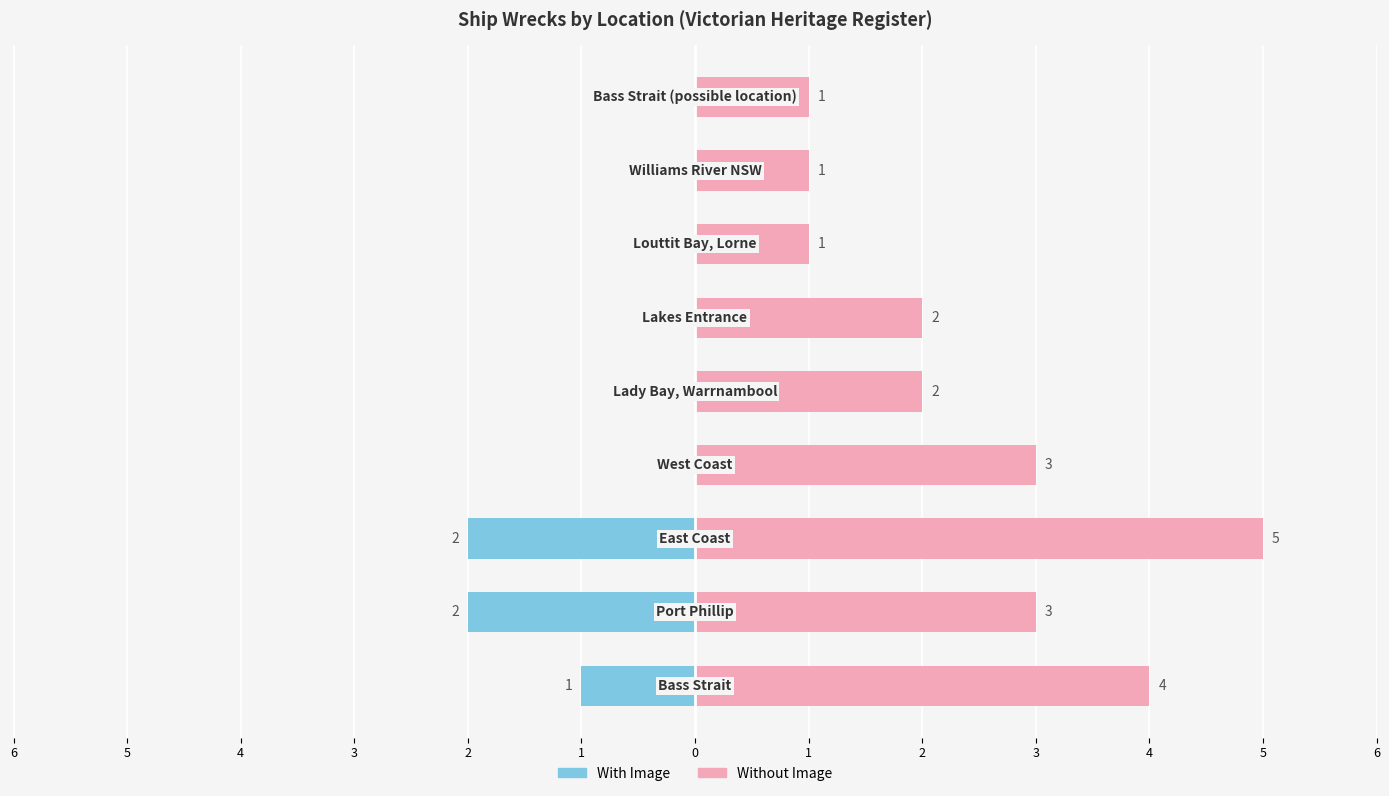

How many groups of bars are there?

9